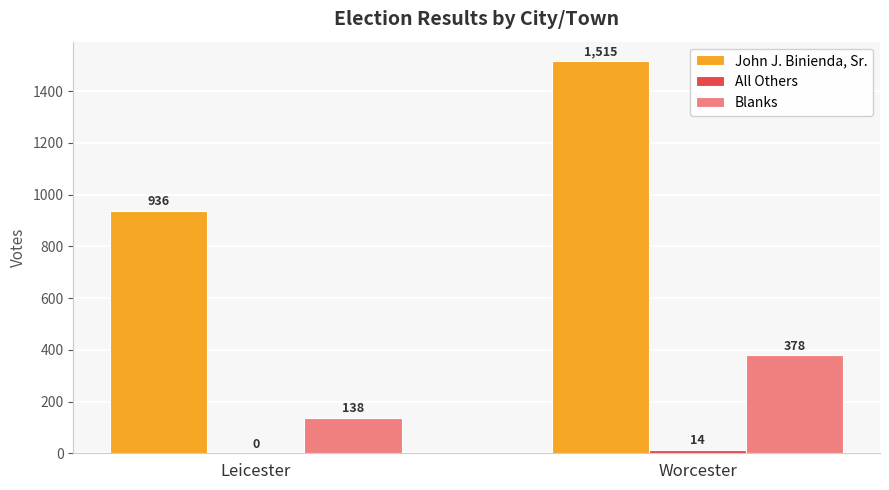

Which label corresponds to the largest value in the chart?

Worcester